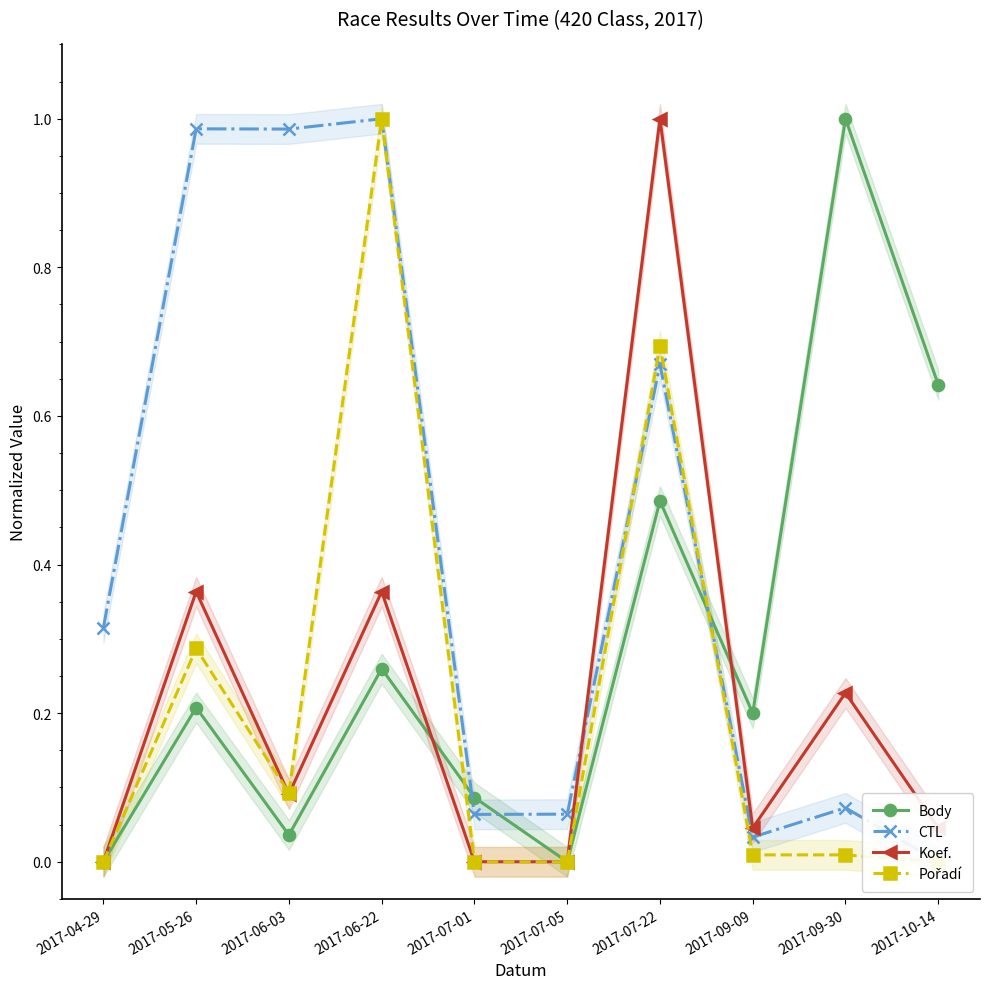

At which label does Pořadí reach its peak?

2017-06-22